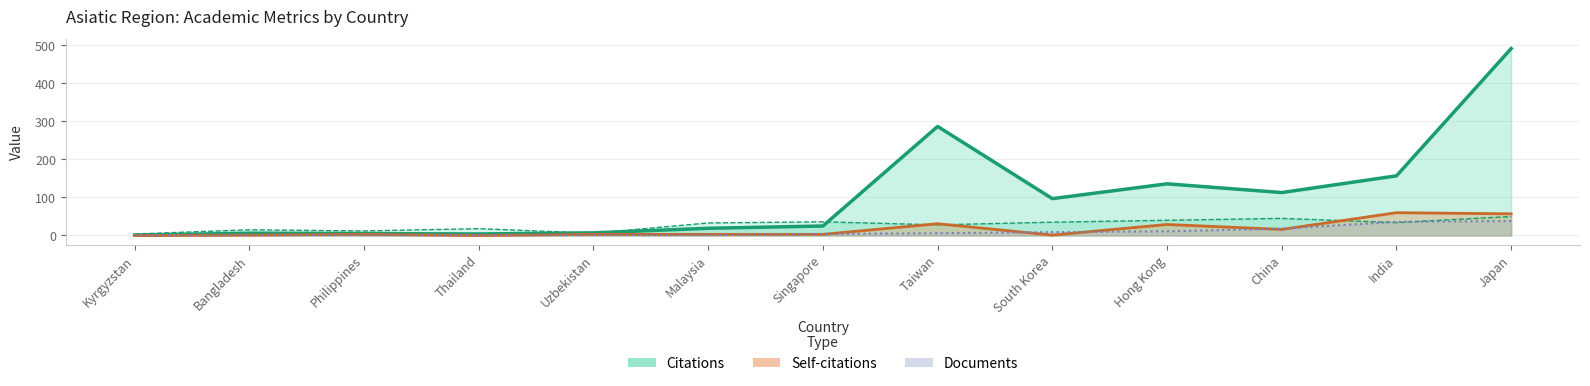

At Japan, list the series in order from smallest to largest.

Documents, H index, Self-citations, Citations